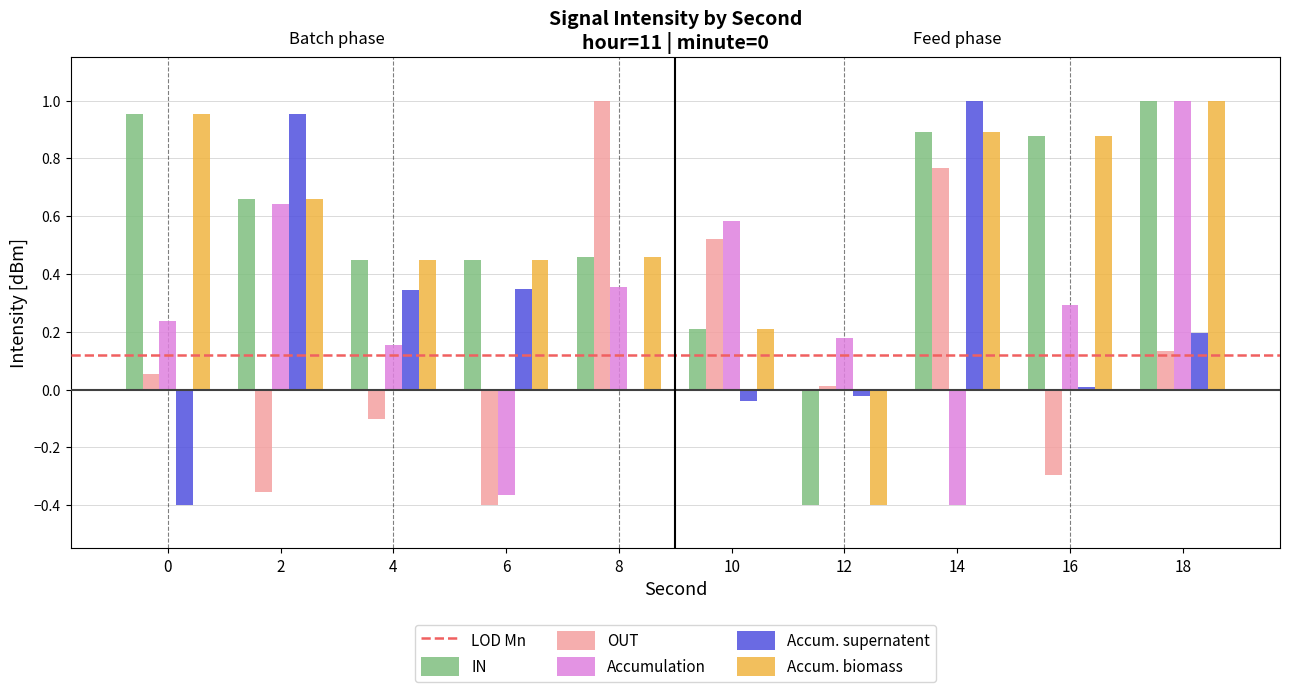

How many bars are there in total?

50